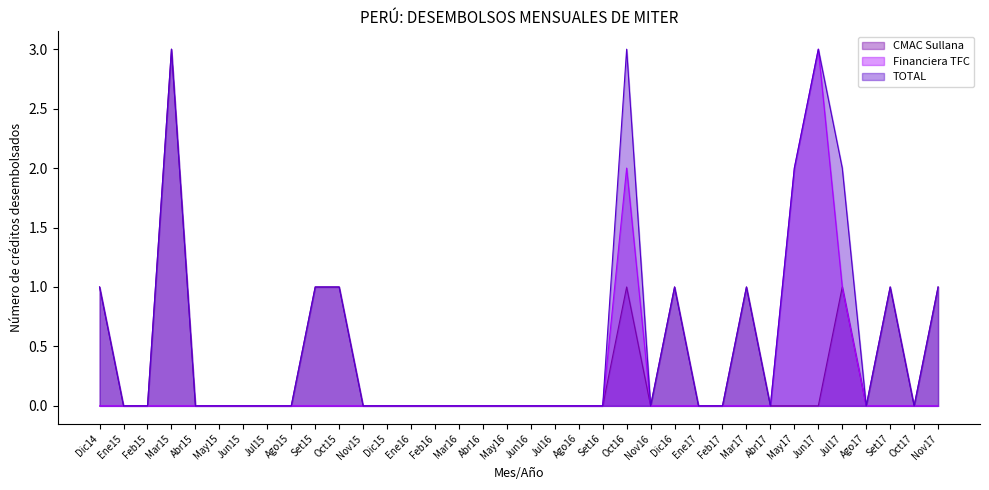

What is the label of the 10th point from the right?

Feb17